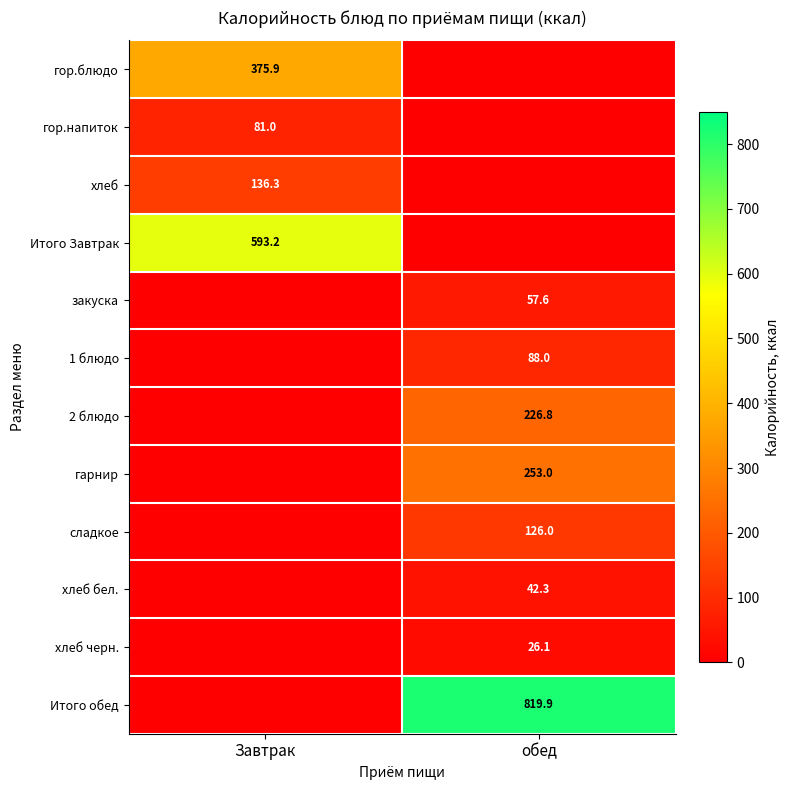

The value of хлеб черн. at обед is 36.1. True or false?

False